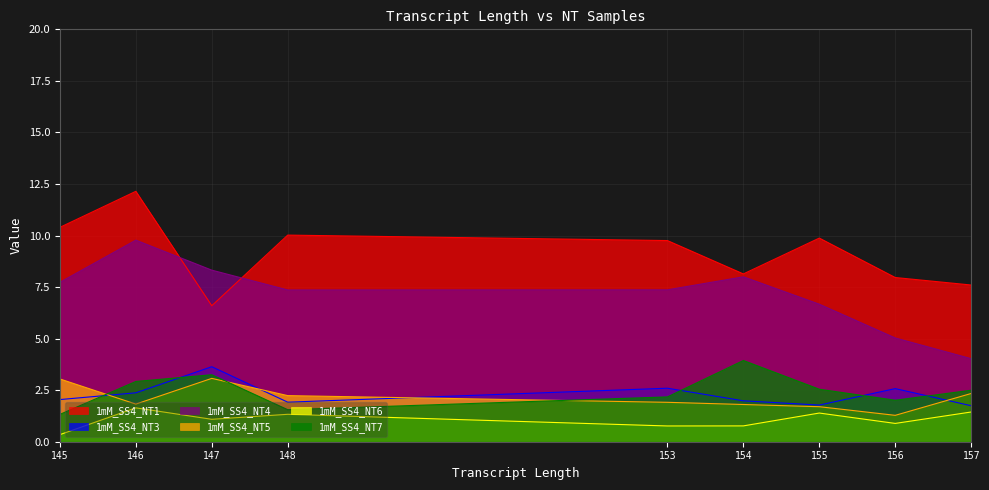

Is the value of 1mM_SS4_NT7 at 147 greater than the value of 1mM_SS4_NT3 at 146?

Yes